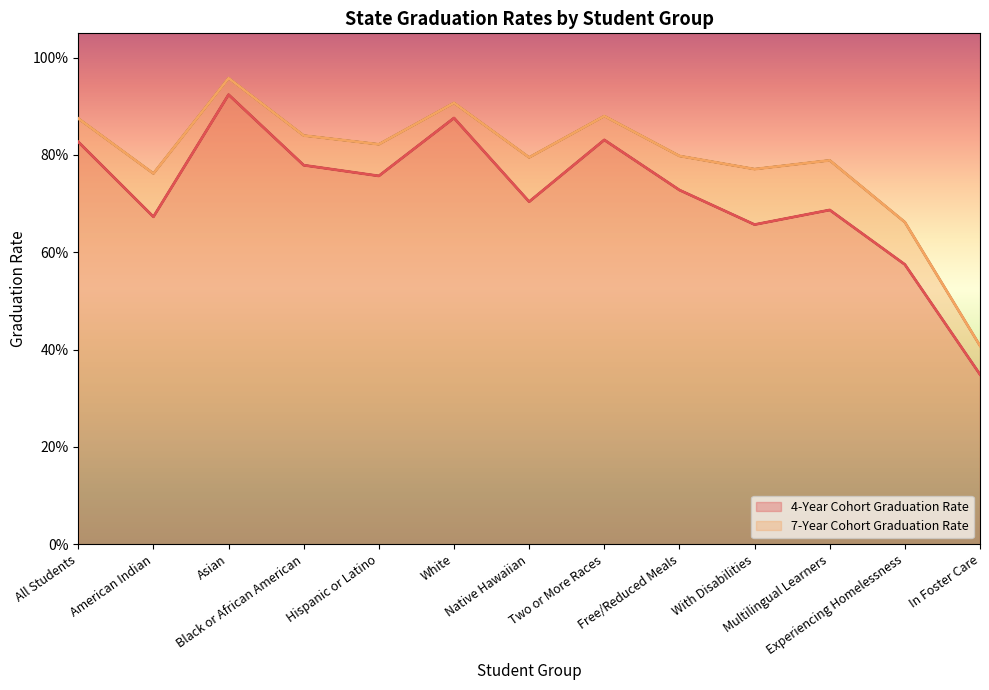

Rank the series at Experiencing Homelessness from highest to lowest value.

7-Year Cohort Graduation Rate, 4-Year Cohort Graduation Rate